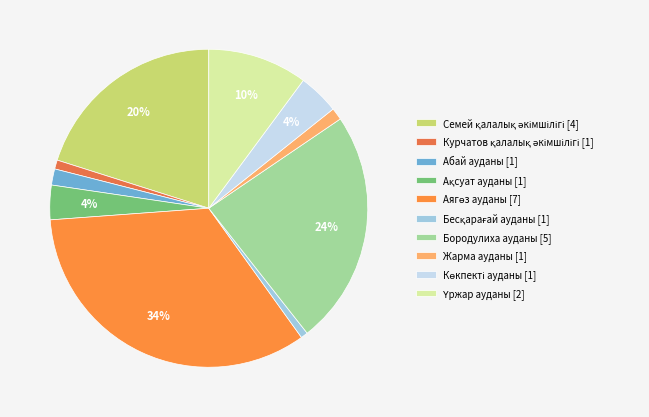

Rank the categories by value from highest to lowest.

Аягөз ауданы, Бородулиха ауданы, Семей қалалық әкімшілігі, Үржар ауданы, Көкпекті ауданы, Ақсуат ауданы, Абай ауданы, Жарма ауданы, Курчатов қалалық әкімшілігі, Бесқарағай ауданы